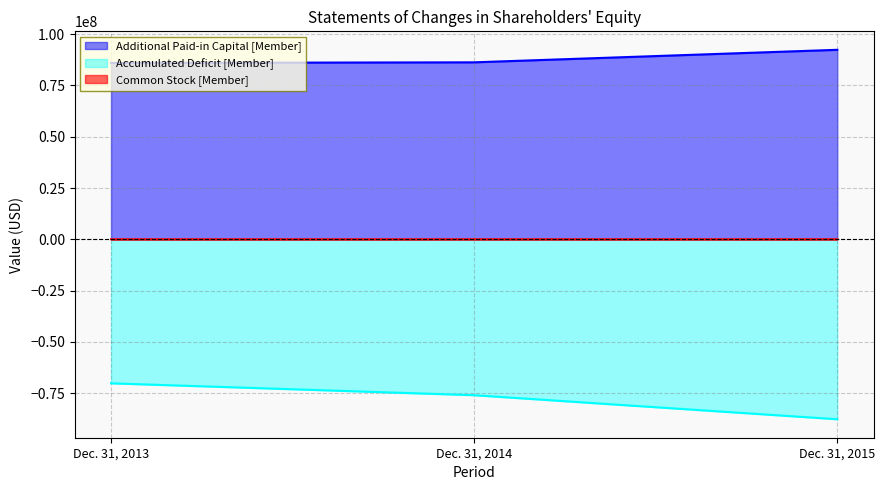

Which series changed the most between Dec. 31, 2013 and Dec. 31, 2014?

Accumulated Deficit [Member]